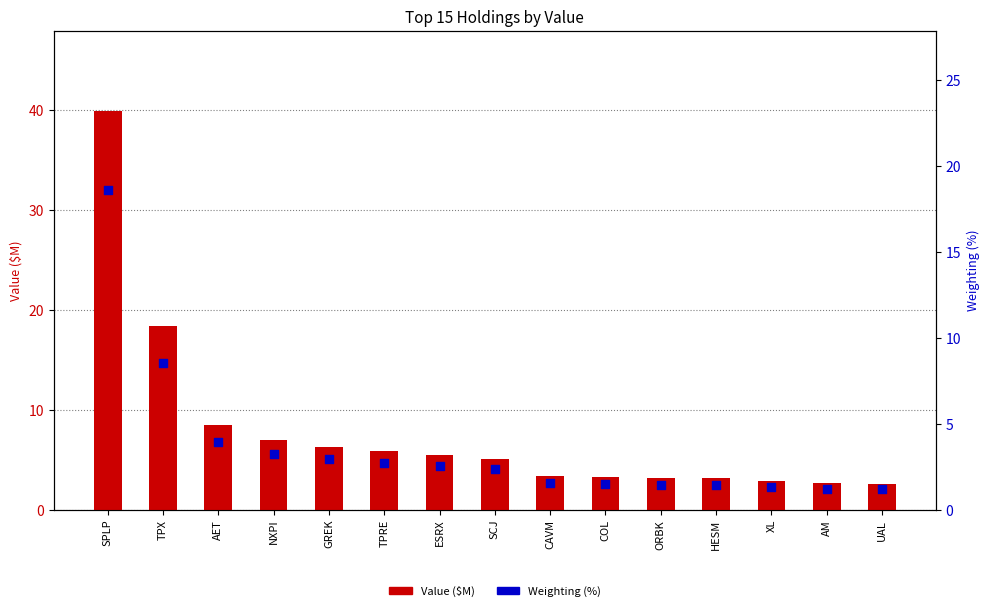

At which category is the sum across all series the highest?

SPLP